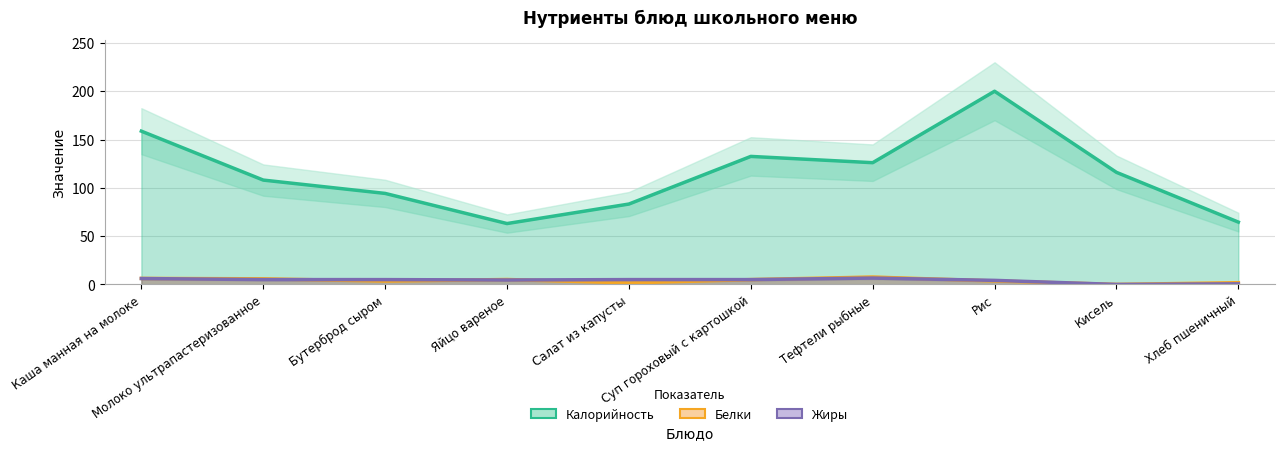

List the labels in order of Калорийность value, smallest first.

Яйцо вареное, Хлеб пшеничный, Салат из капусты, Бутерброд сыром, Молоко ультрапастеризованное, Кисель, Тефтели рыбные, Суп гороховый с картошкой, Каша манная на молоке, Рис